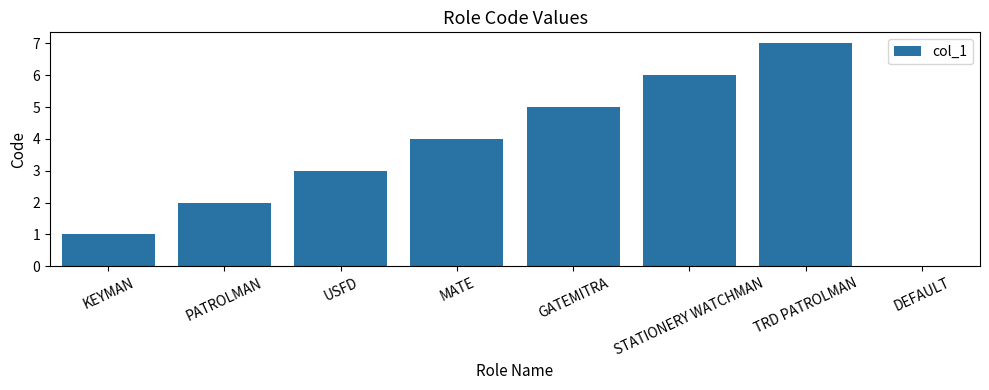

True or false: the data shows 2 at TRD PATROLMAN.

False